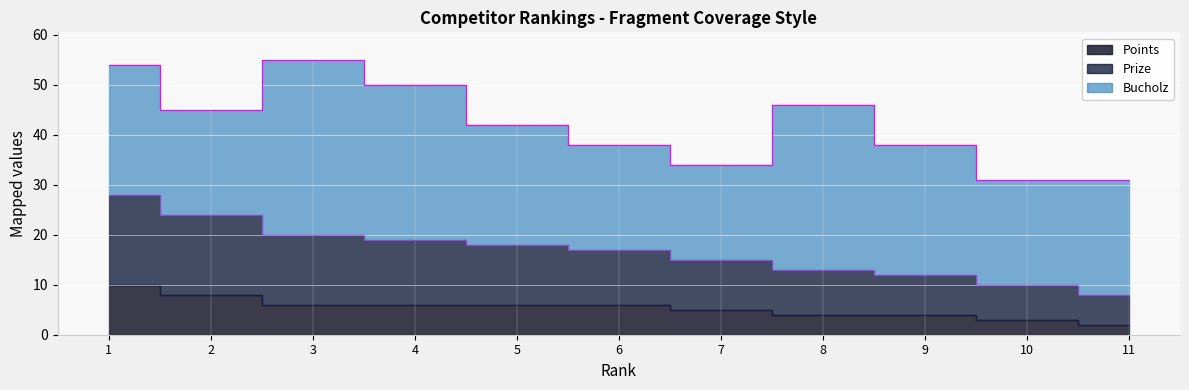

List the series in order of their peak value, lowest first.

Points, Prize, Bucholz